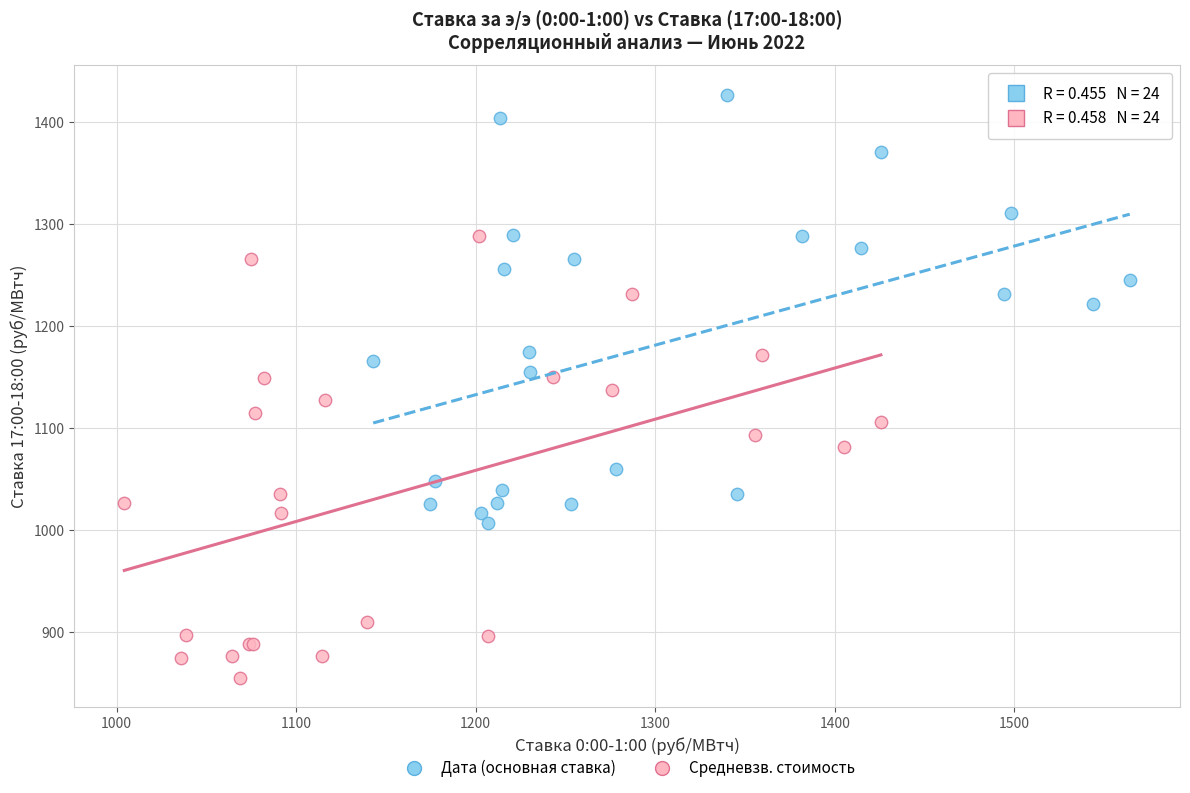

Which series has the widest spread of Y values?

Средневзв. стоимость